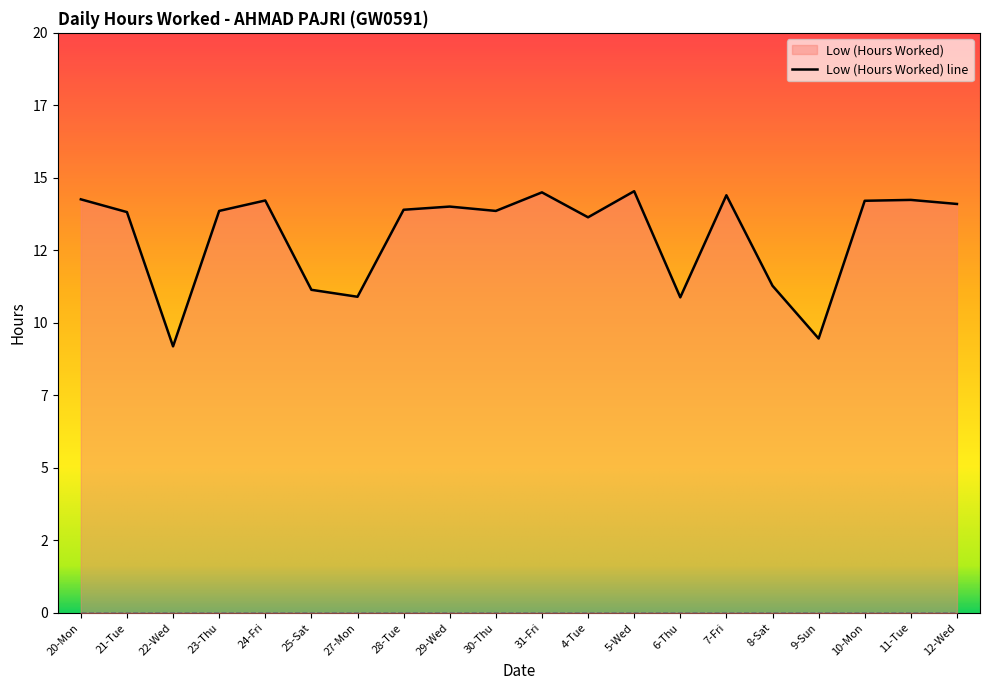

Between 11-Tue and 25-Sat, which is larger?

11-Tue